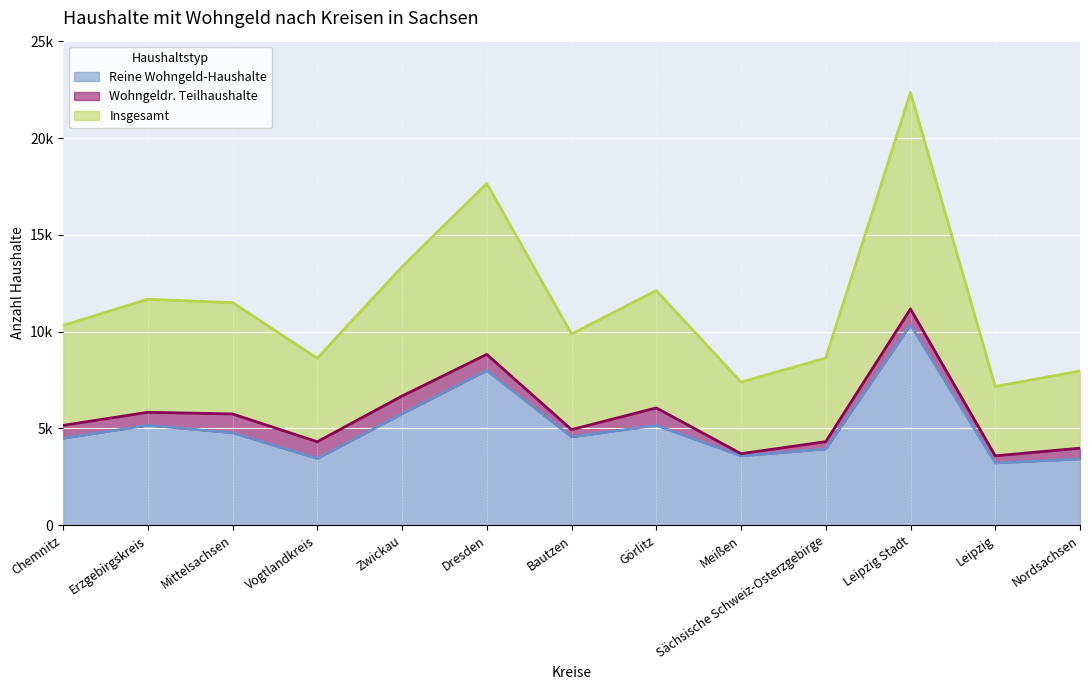

True or false: Wohngeldr. Teilhaushalte (trend) and Reine Wohngeld-Haushalte (trend) intersect in this chart.

False